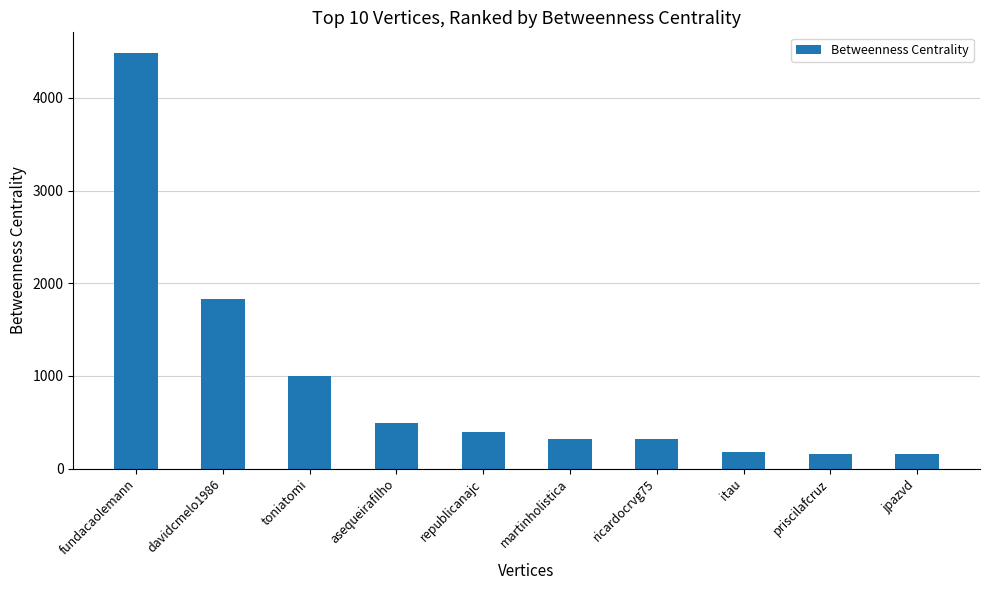

The value at ricardocrvg75 is 314.0. True or false?

True